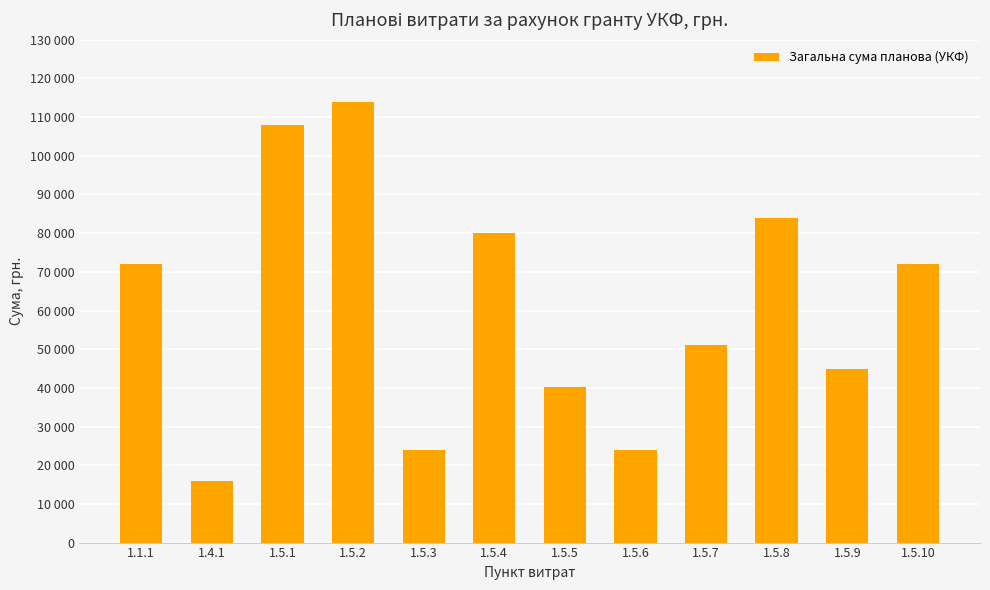

List the labels in order of value, largest first.

1.5.2, 1.5.1, 1.5.8, 1.5.4, 1.1.1, 1.5.10, 1.5.7, 1.5.9, 1.5.5, 1.5.3, 1.5.6, 1.4.1